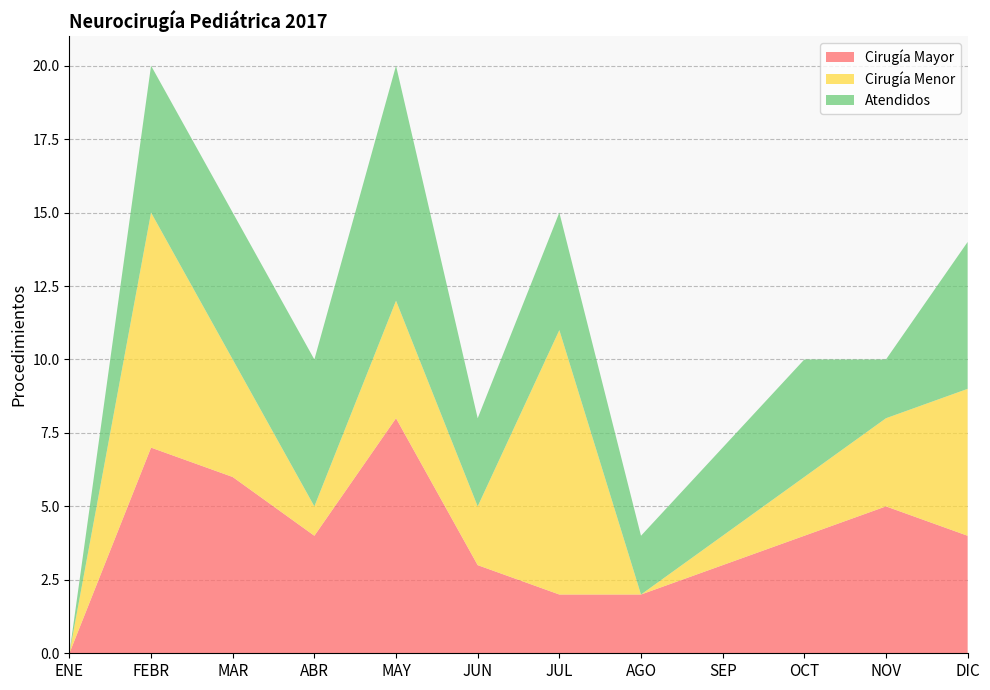

Reading left to right, list all the values displayed in this chart.

Cirugía Mayor: 0	7	6	4	8	3	2	2	3	4	5	4
Cirugía Menor: 0	8	4	1	4	2	9	0	1	2	3	5
Atendidos: 0	5	5	5	8	3	4	2	3	4	2	5